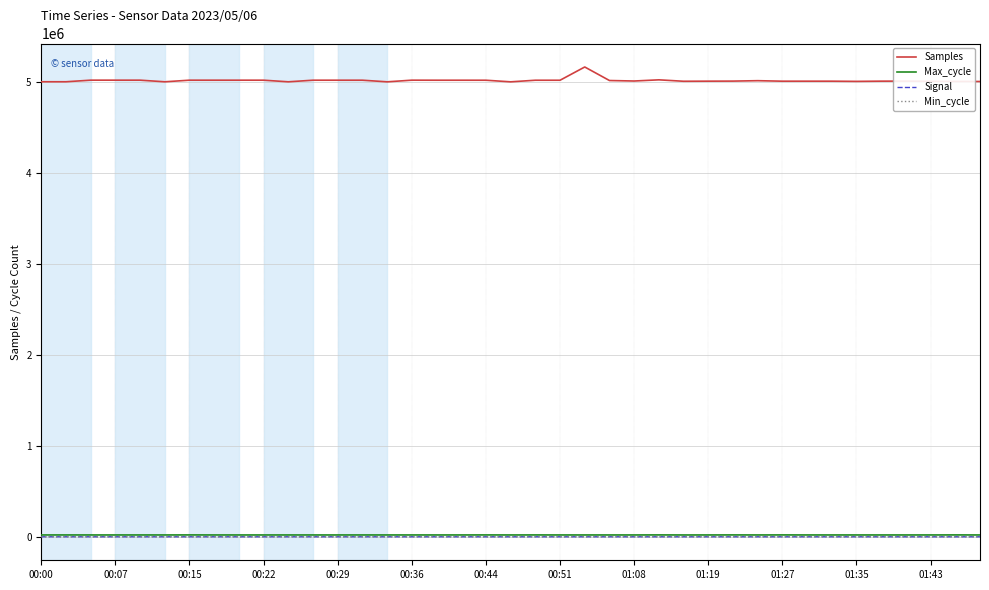

True or false: Signal and Samples intersect in this chart.

False